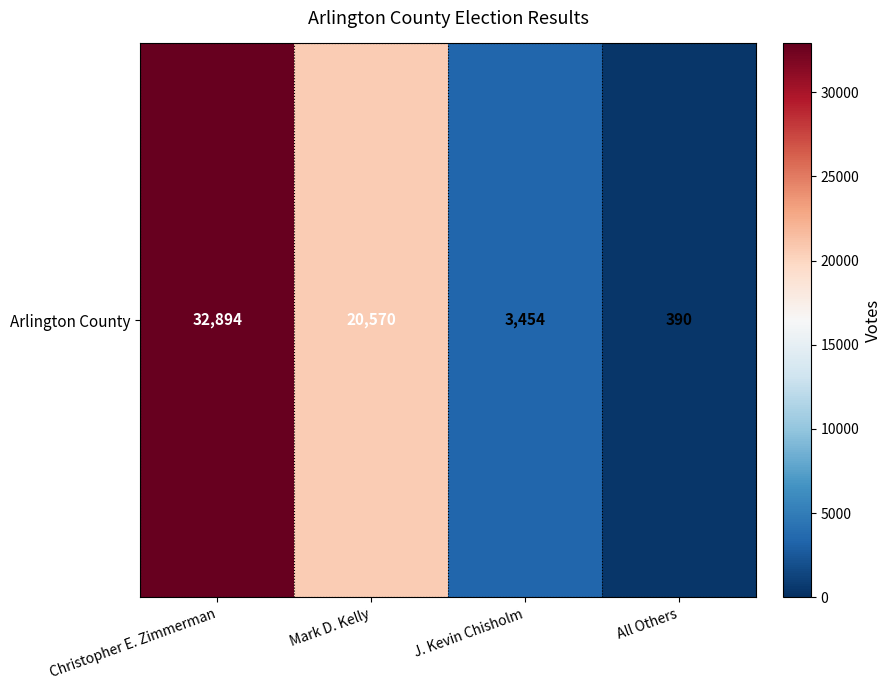

Is it true that the value at J. Kevin Chisholm is 3454?

True